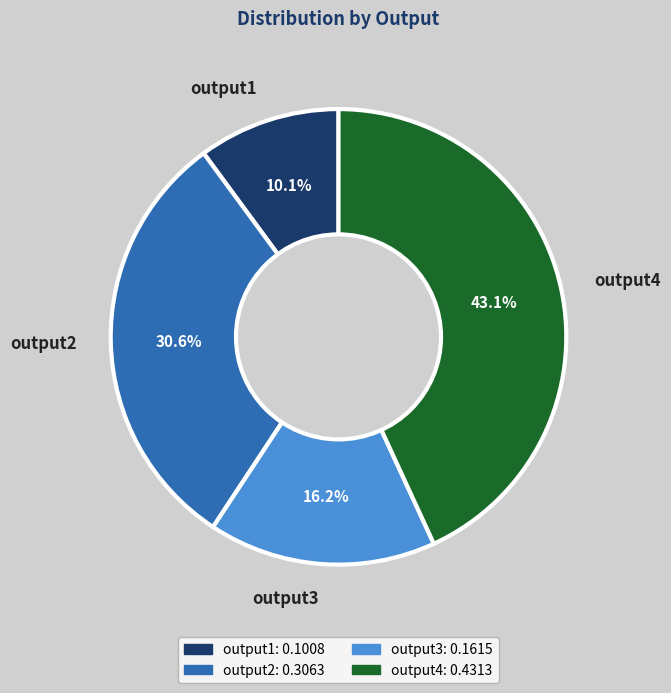

Does output2 account for over 50% of the chart?

No